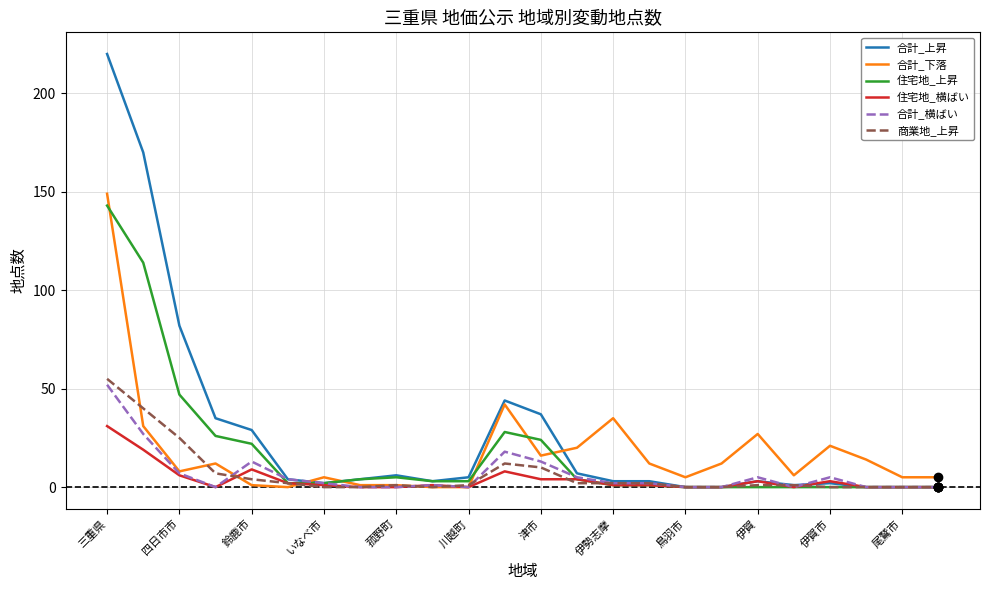

What is the highest value of the 住宅地_上昇 series?

143